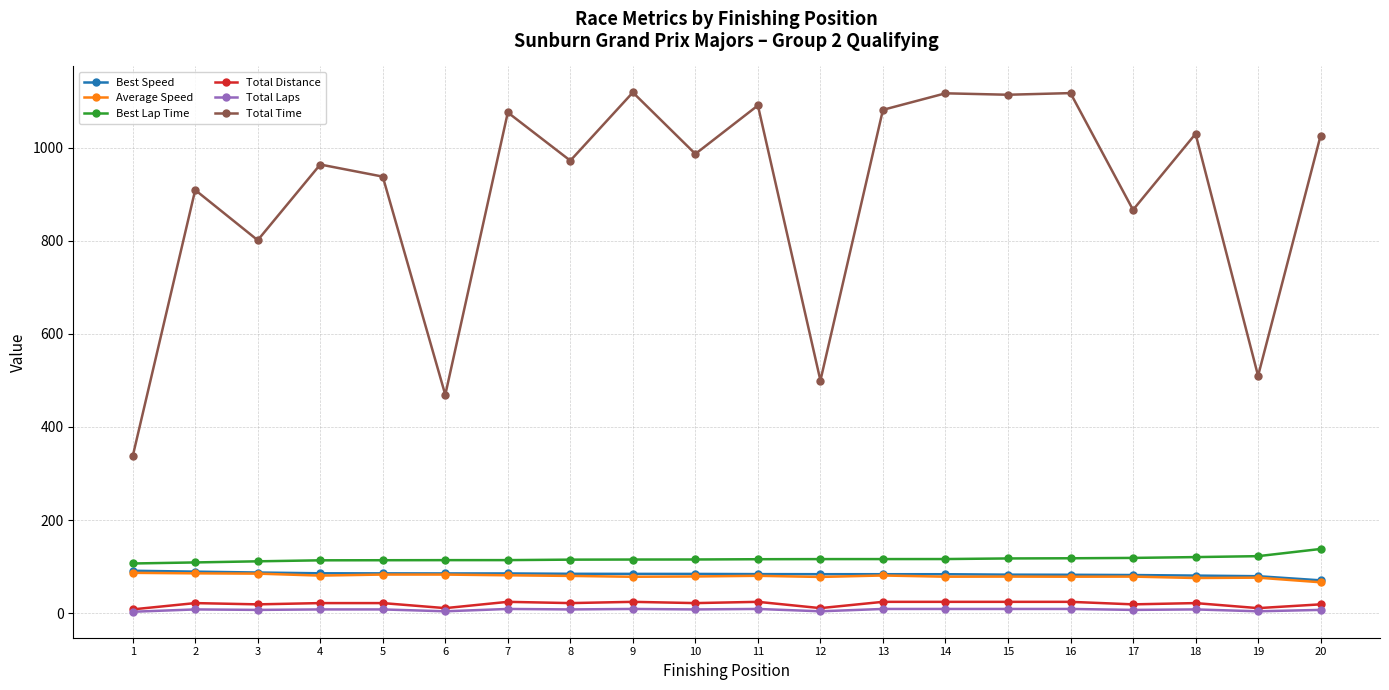

What is the smallest value displayed?

3.0